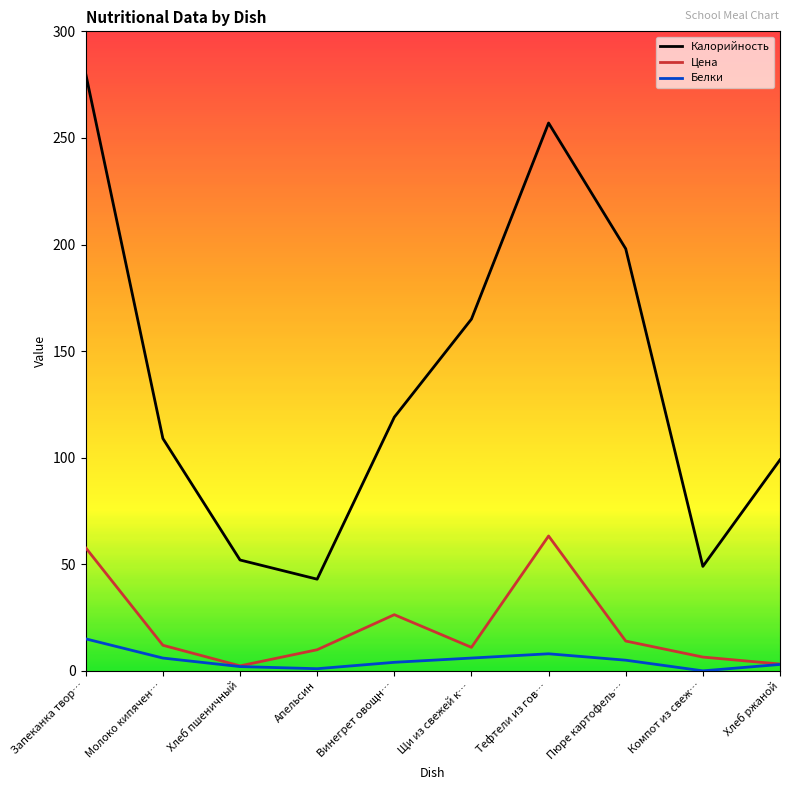

What are all the series names shown in the legend?

Калорийность, Цена, Белки